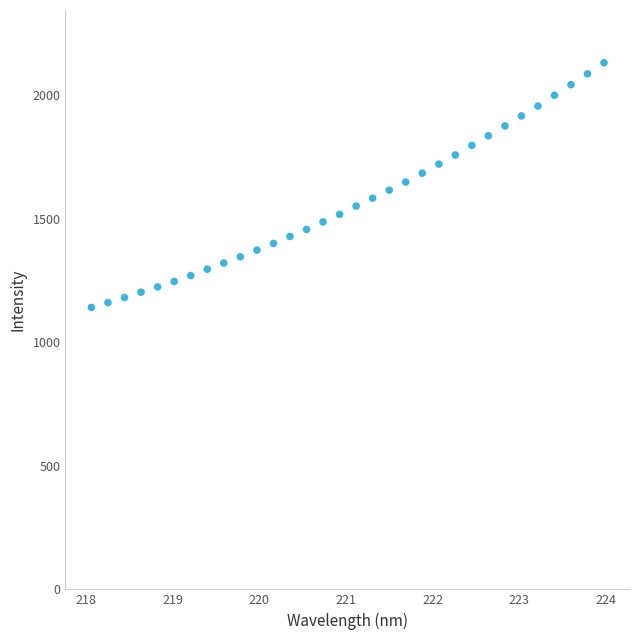

What is the range of X values (max minus min)?

5.9